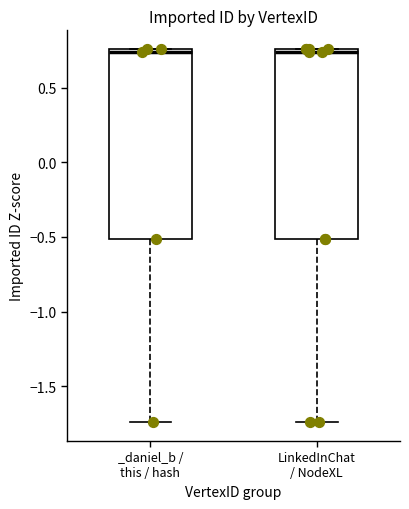

Reading left to right, transcribe this box plot: for each box, give where its median line is, the range the box spans, and where its two whiskers end, as read against the y-axis. The values are not printed on the chart, so give them approximately, as read against the axis.

_daniel_b / this / hash: median 0.75 (just below the box's upper edge), box -0.50 to 0.75, whiskers -1.75 to 0.75
LinkedInChat / NodeXL: median 0.75 (just below the box's upper edge), box -0.50 to 0.75, whiskers -1.75 to 0.75